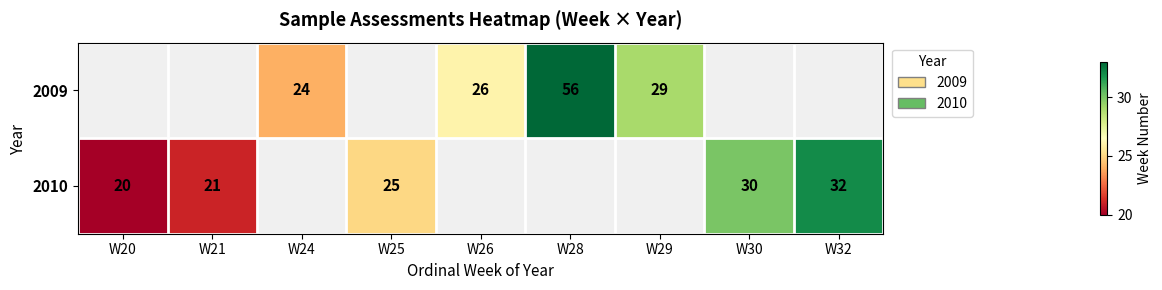

The value of 2010 at W20 is 35. True or false?

False